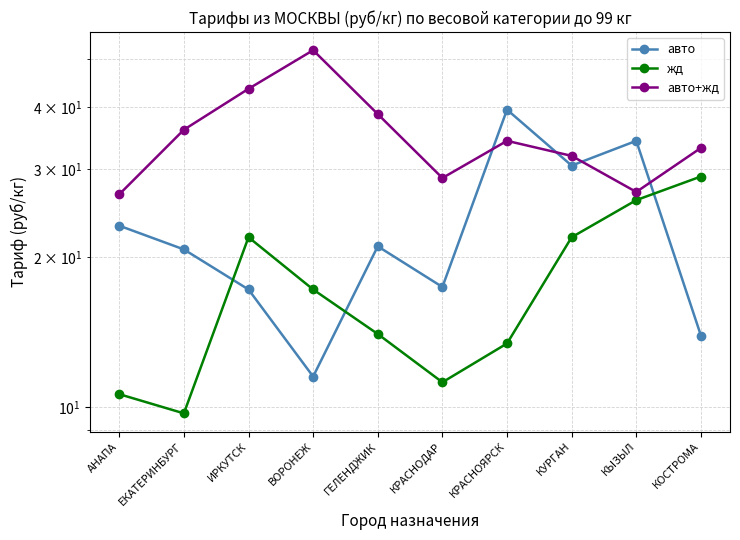

How many values in the авто+жд series are below 34?

5